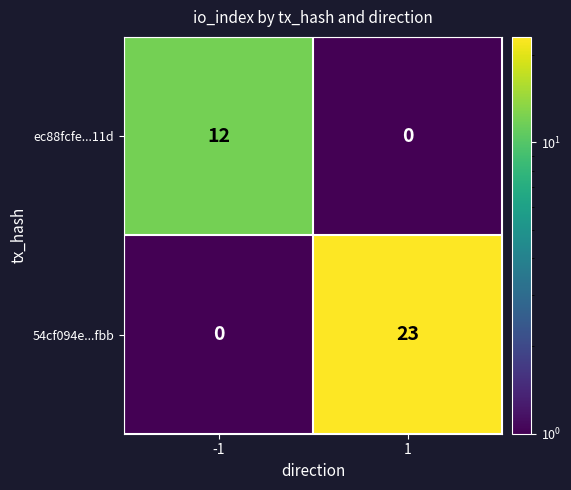

What is the difference between the 54cf094e...fbb values at 1 and -1?

23